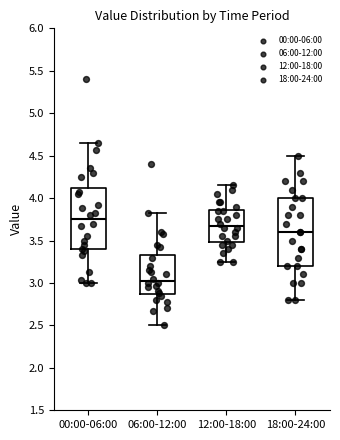

Where is the upper edge of the box for 06:00-12:00 on the y-axis? The values are not printed on the chart, so give them approximately, as read against the axis.

3.35